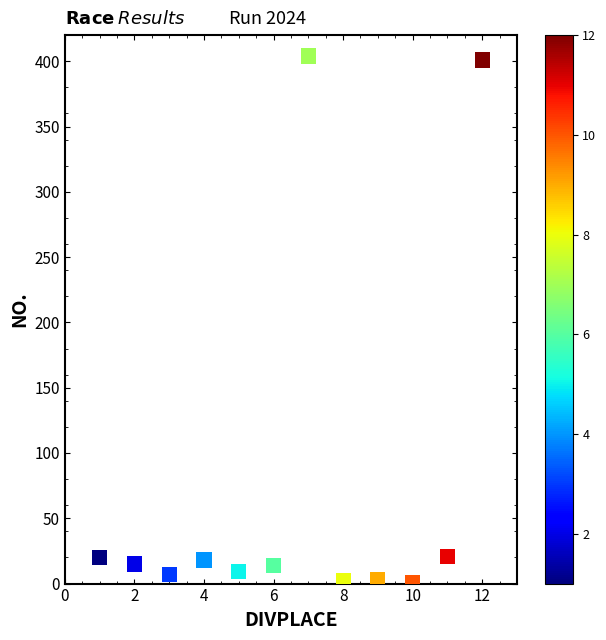

What is the range of X values (max minus min)?

11